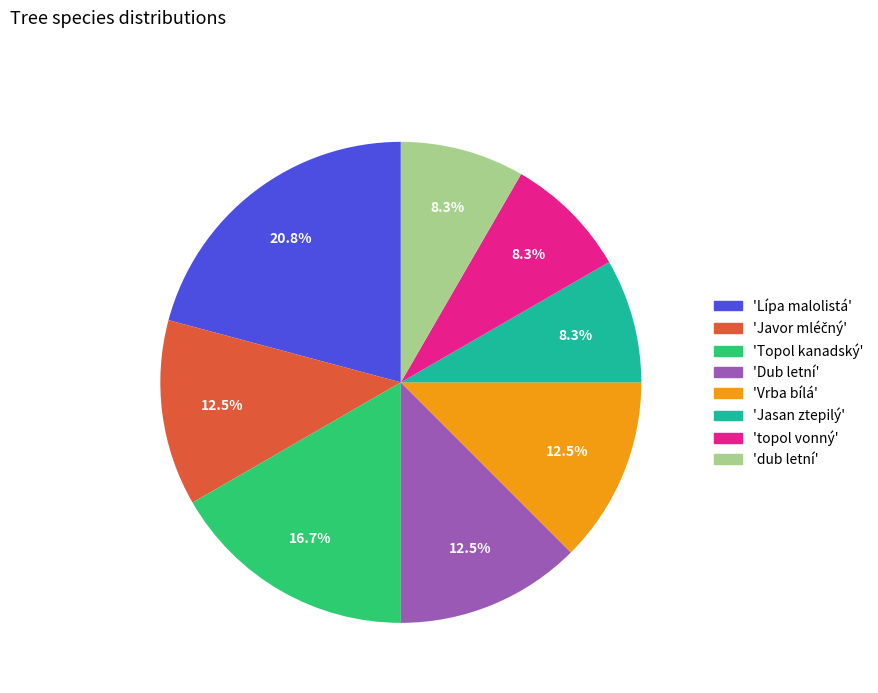

What is the ratio of the value at 'Dub letní' to the value at 'Jasan ztepilý'?

1.5